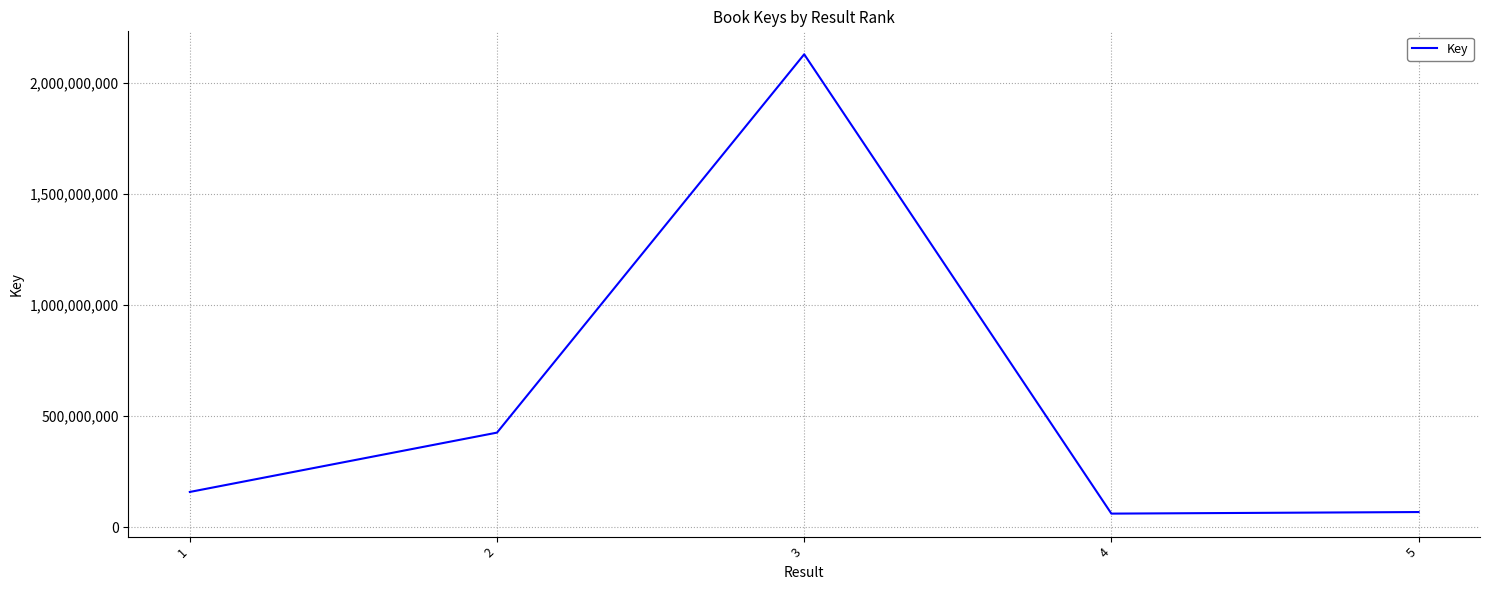

What is the difference between the maximum and minimum values?

2067916610